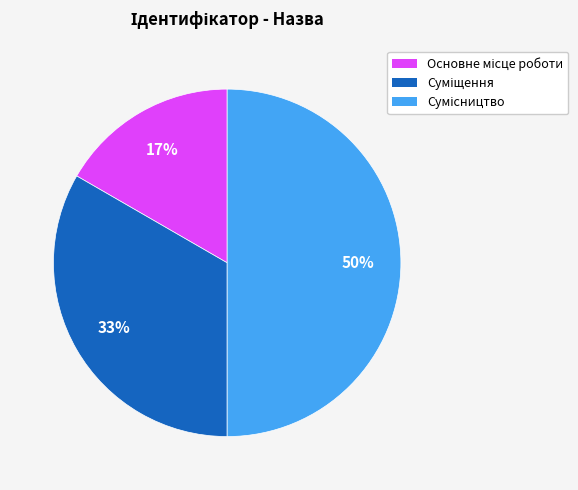

To the nearest percent, what is the average slice percentage?

33%